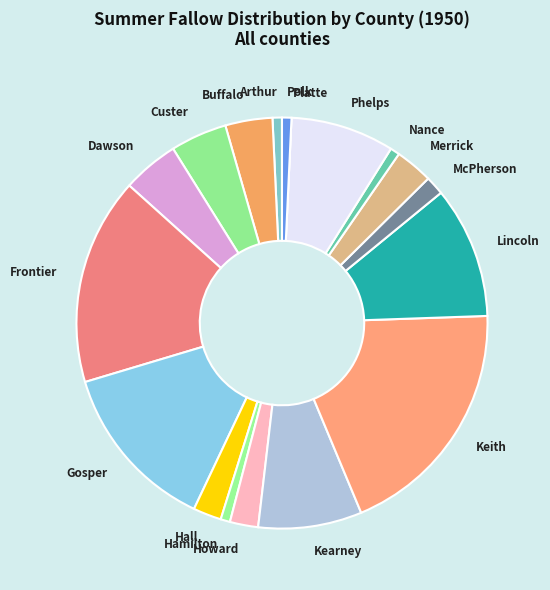

Is it true that Phelps is 8% of the pie?

True